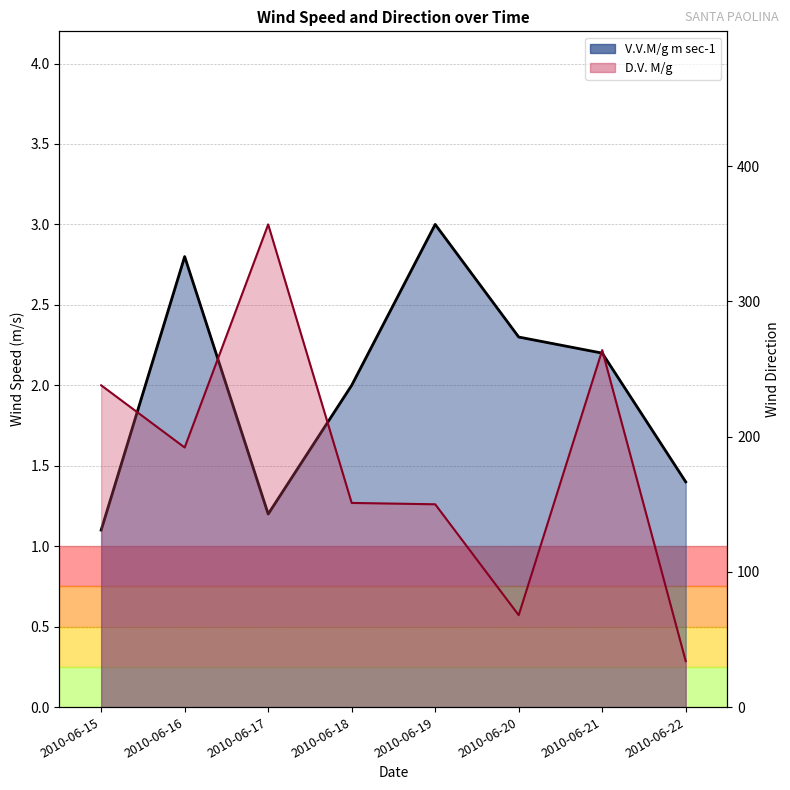

At which label is V.V.M/g m sec-1 closest to 2?

2010-06-18